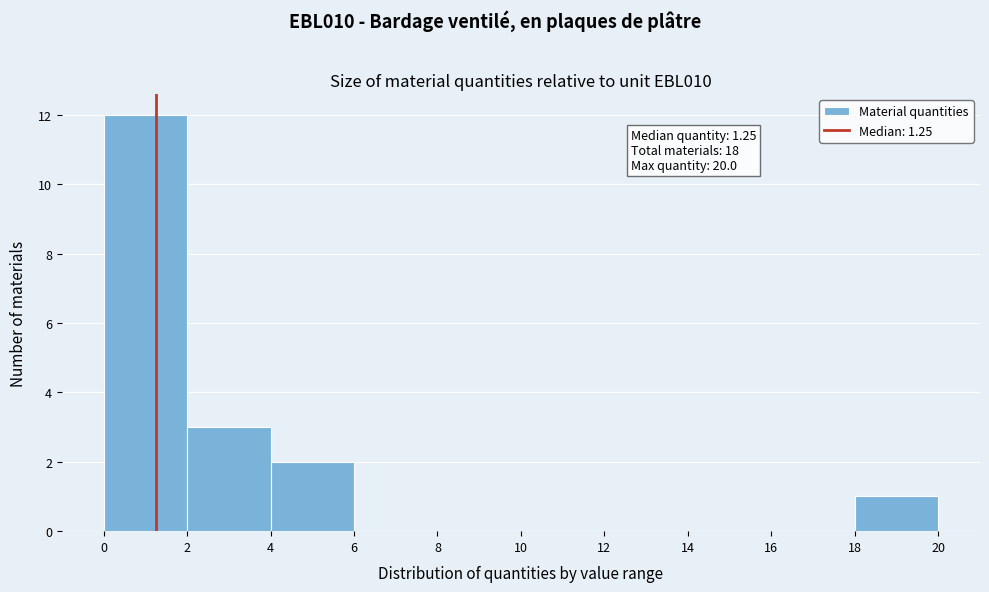

Which range on the x-axis has the tallest bar?

0 to 2